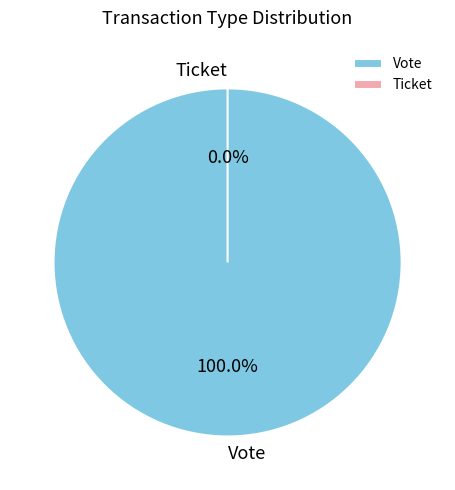

Is it true that Ticket is 1% of the pie?

False